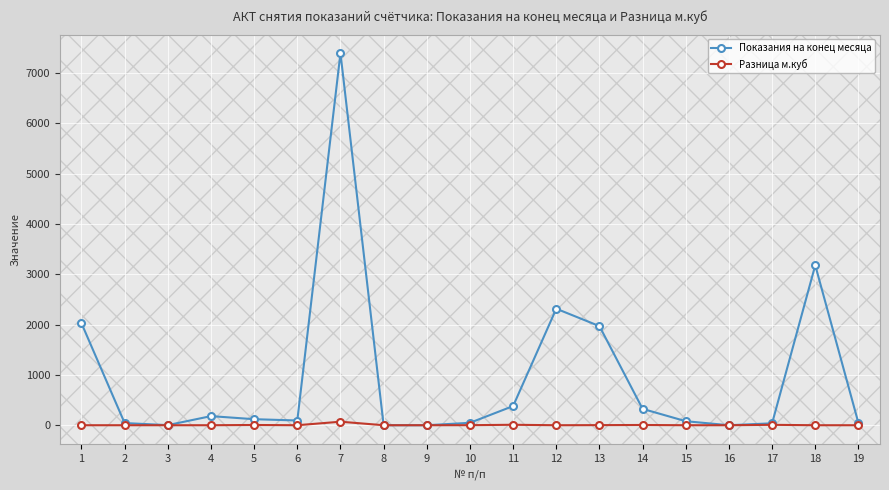

How many categories are shown in the chart?

19